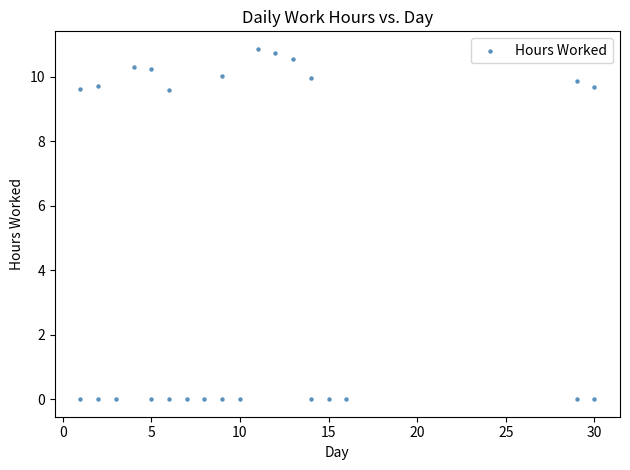

What is the range of Y values (max minus min)?

10.9